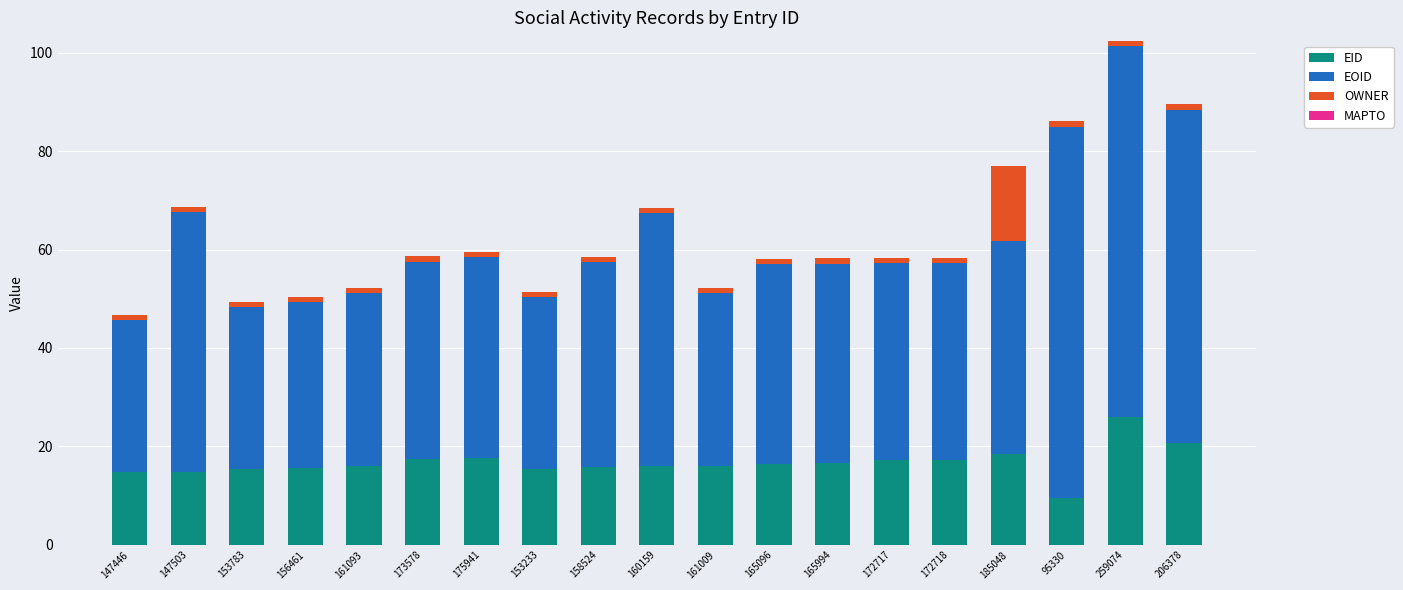

What is the sum of all EID values?

317.1